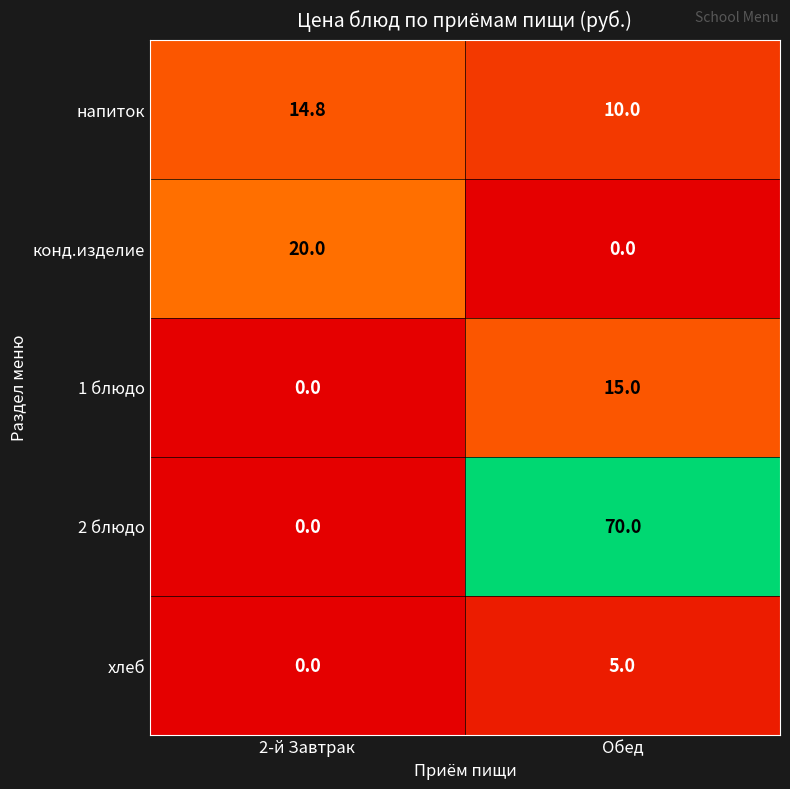

Which series has the largest range (max minus min)?

2 блюдо